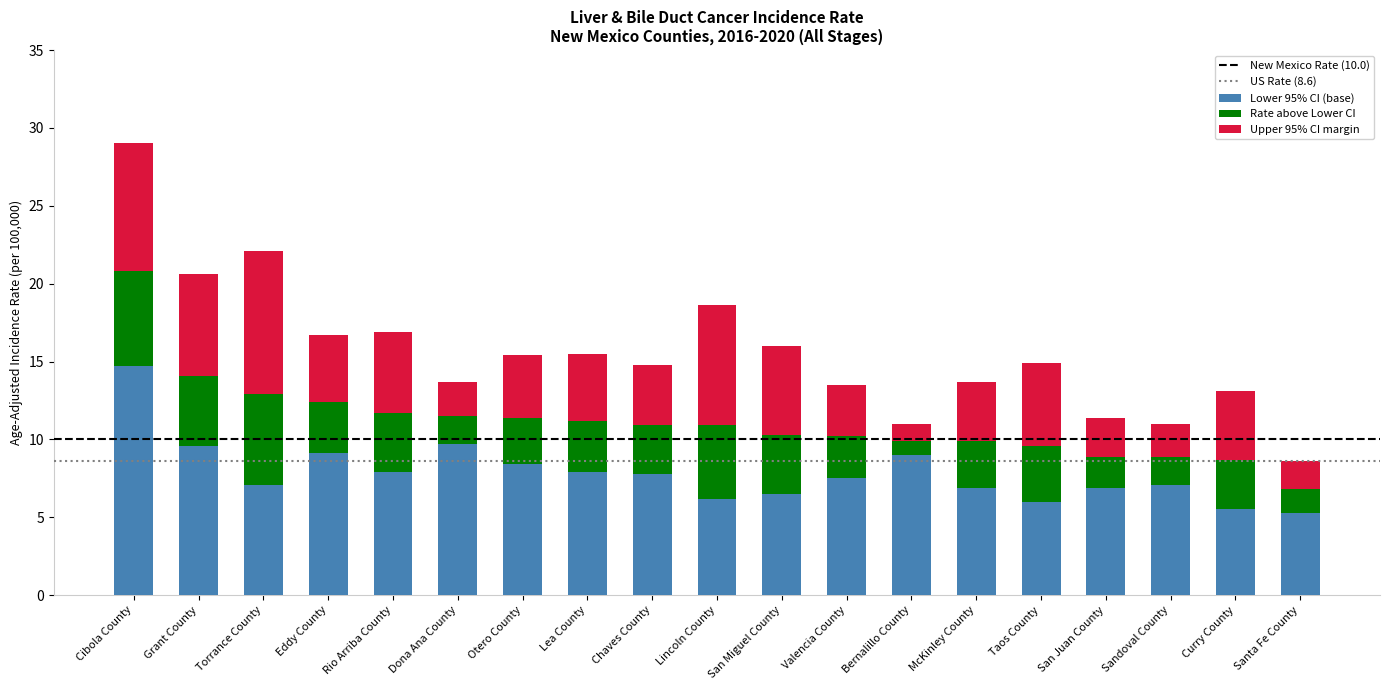

The Lower 95% CI (base) series shows 6.5 at San Miguel County. True or false?

True